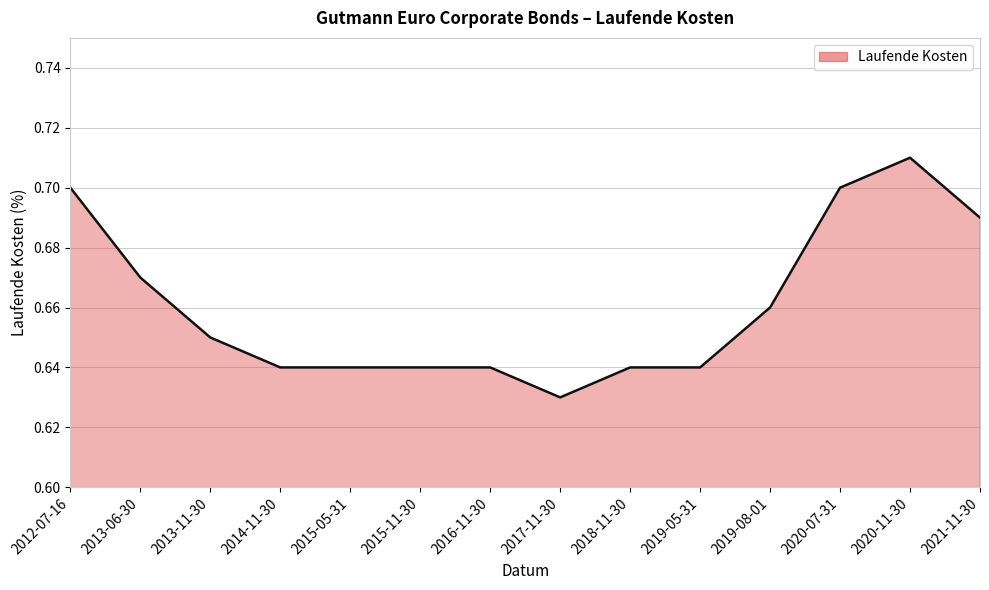

The value at 2020-11-30 is 0.7. True or false?

True